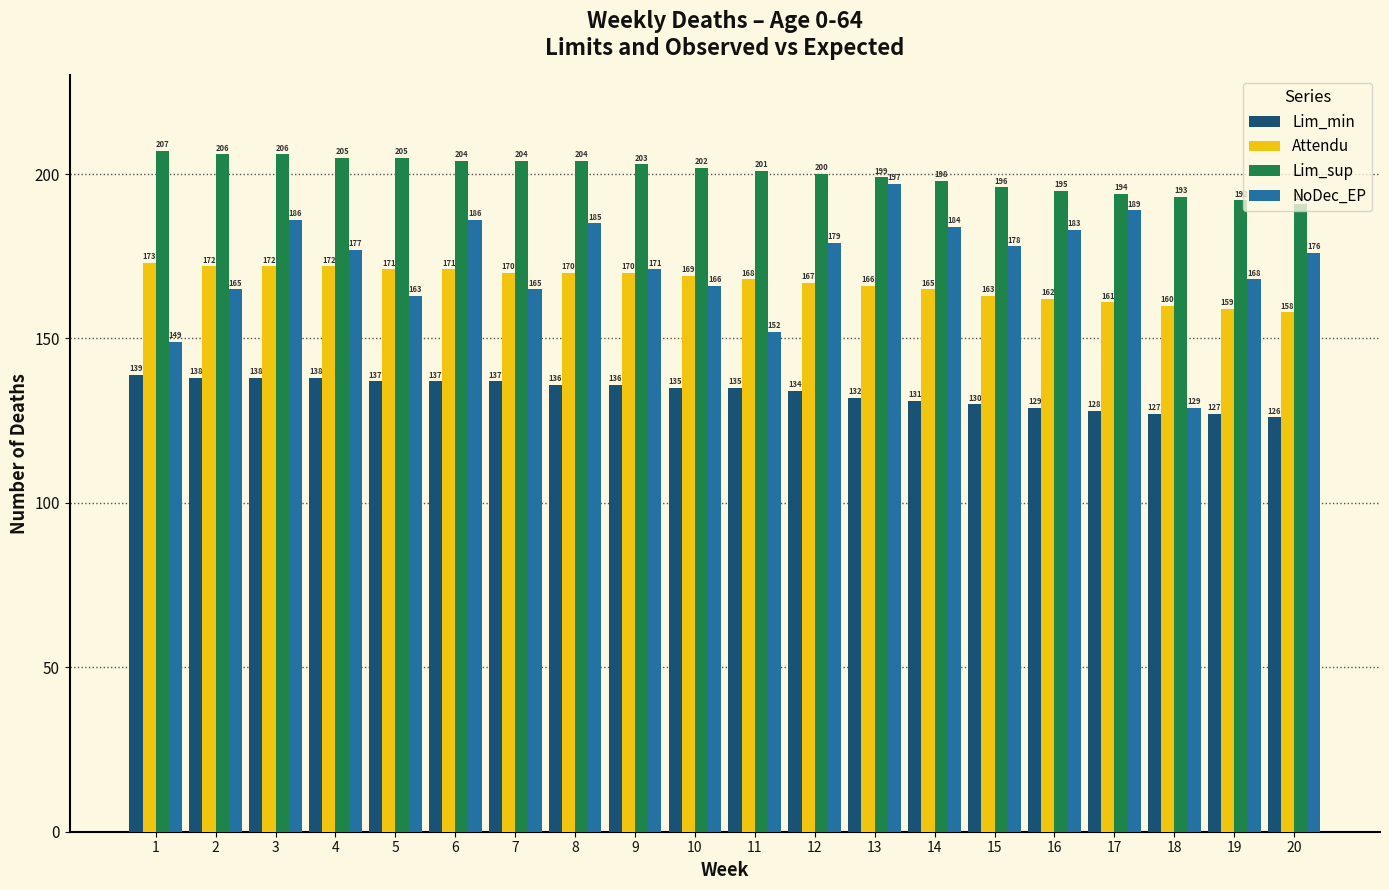

How many data points does each series have?

20